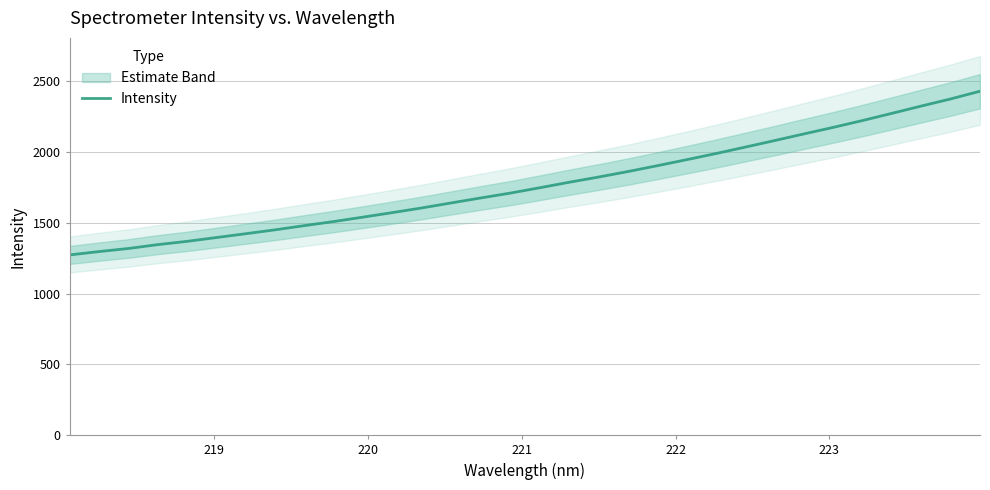

Reading left to right, list all the values displayed in this chart.

1273.9	1297.6	1319.5	1346.8	1369.9	1397.0	1424.0	1451.6	1481.4	1510.3	1541.6	1573.6	1606.5	1641.9	1676.9	1710.9	1748.7	1787.4	1824.2	1863.1	1904.3	1946.9	1990.4	2035.9	2082.1	2129.2	2175.5	2223.9	2274.6	2326.2	2376.3	2430.9